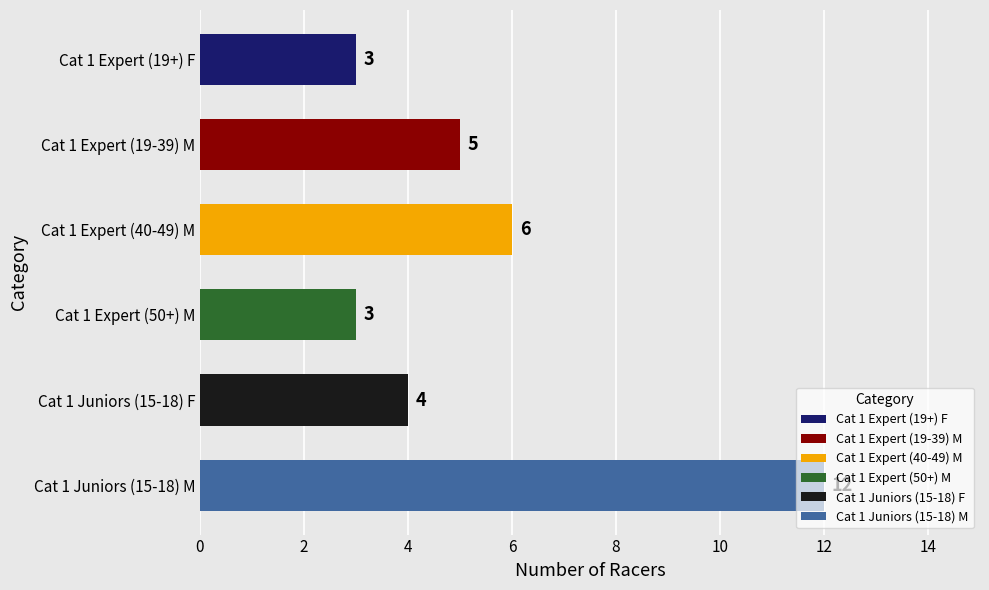

What is the greatest value displayed?

12